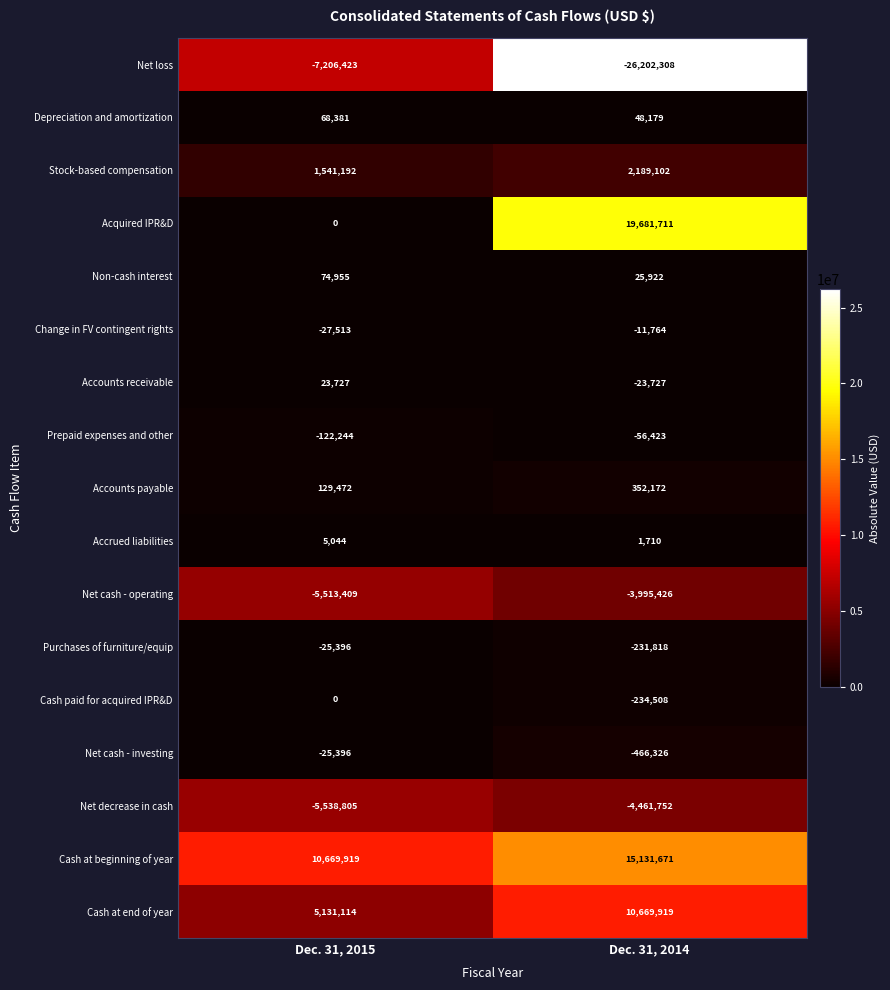

Rank the categories by Net cash - investing value from highest to lowest.

Dec. 31, 2015, Dec. 31, 2014